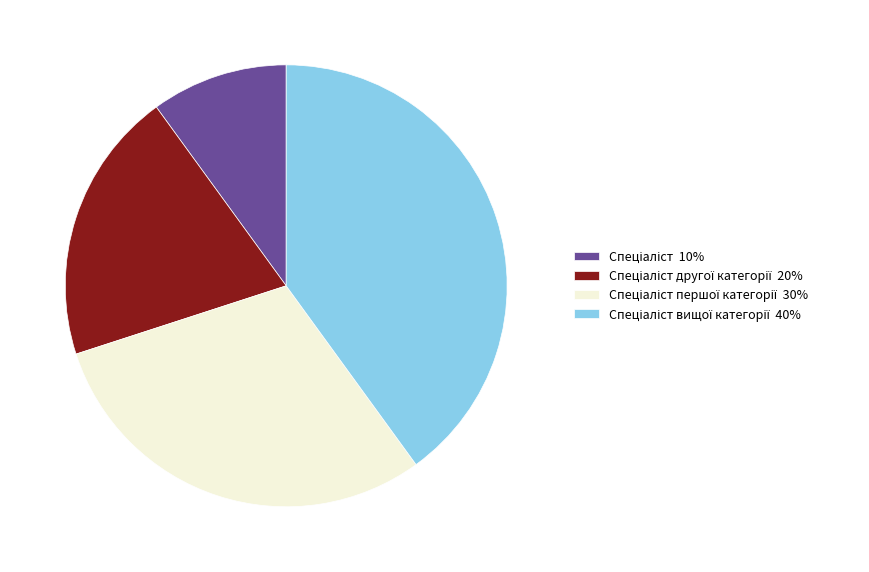

Count the number of slices in the pie.

4